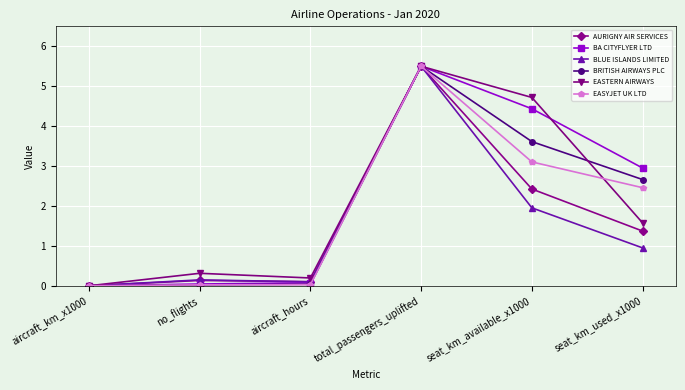

What is the difference between the second highest and minimum values in the AURIGNY AIR SERVICES series?

2.4